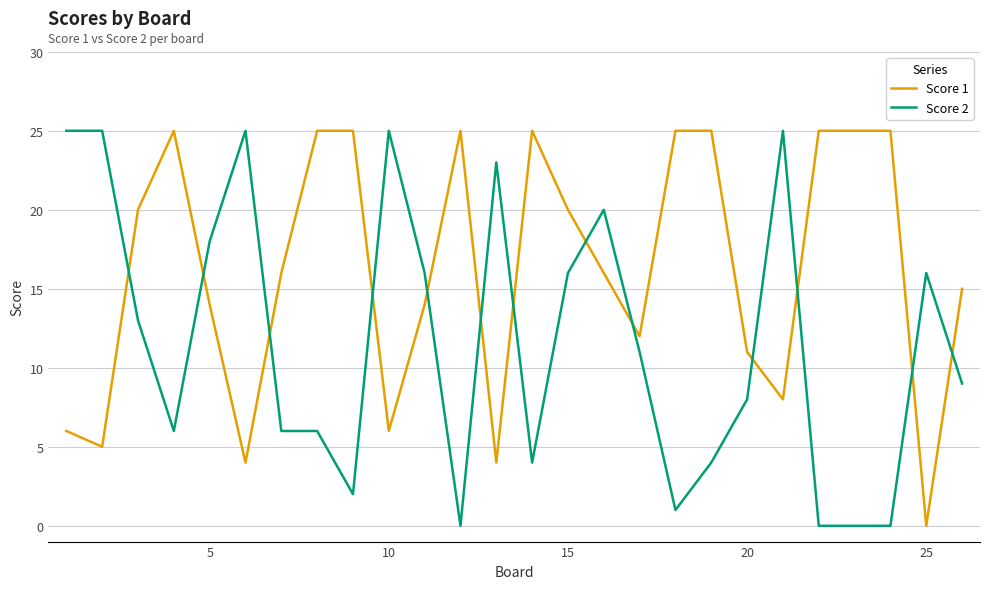

True or false: Score 1 and Score 2 intersect in this chart.

True